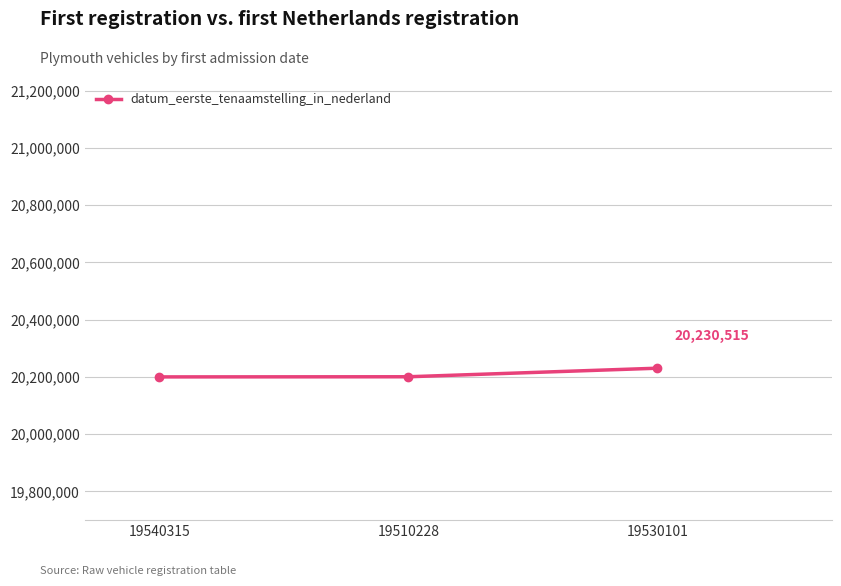

What is the value of the 2nd point from the left?

20200615